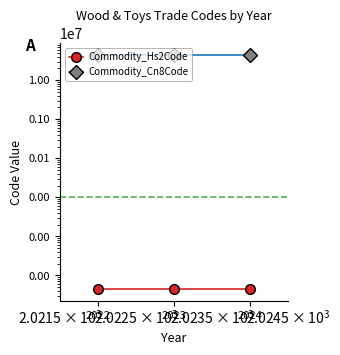

How many lines are shown in the chart?

2